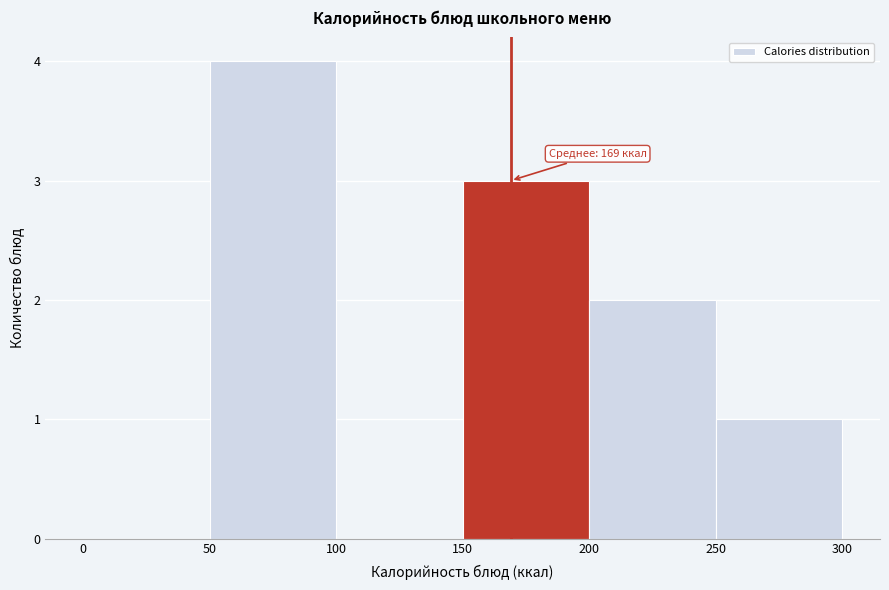

Which range on the x-axis has the tallest bar?

50 to 100